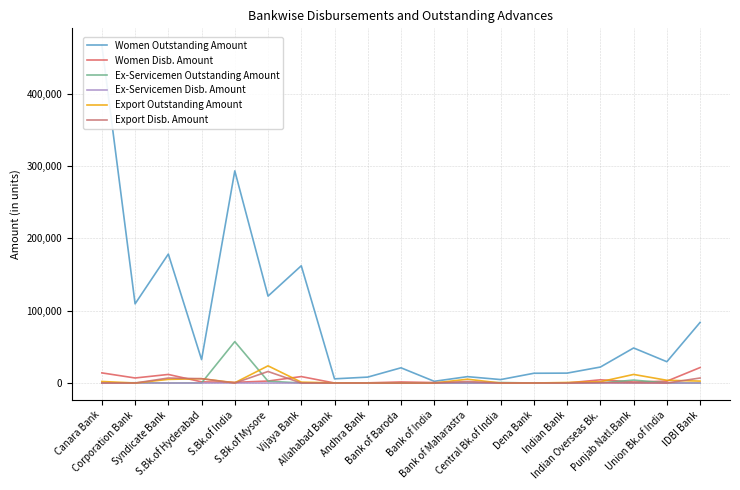

What is the label of the 11th point from the left?

Bank of India